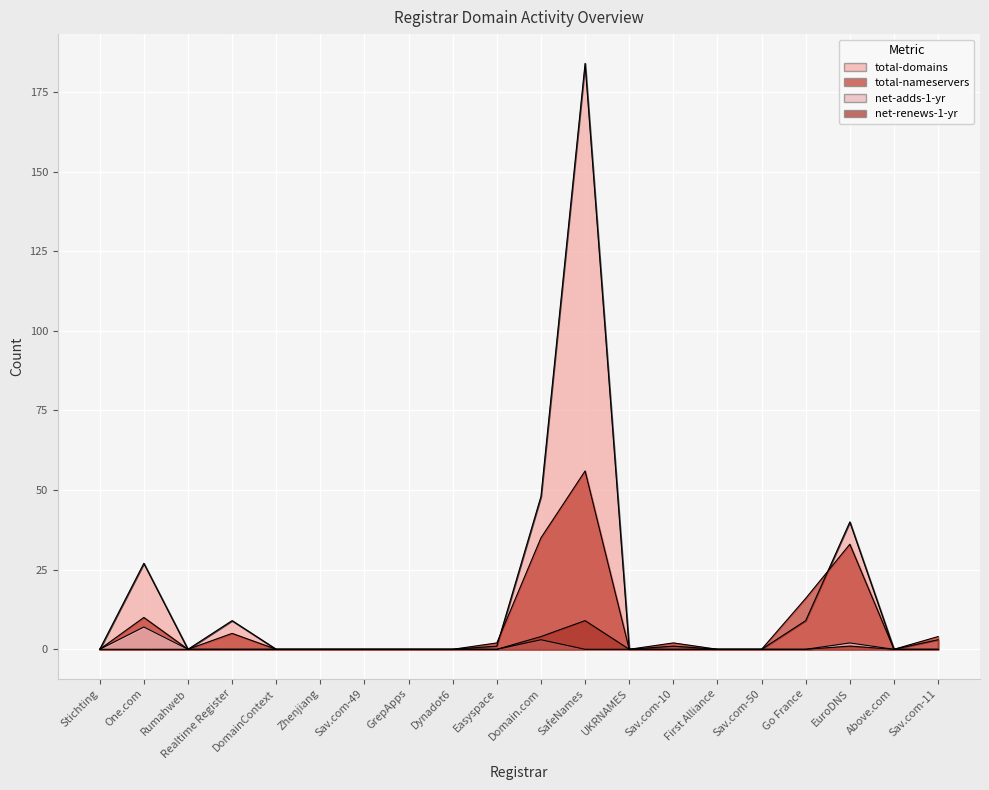

The net-adds-1-yr series shows 0 at Go France. True or false?

True